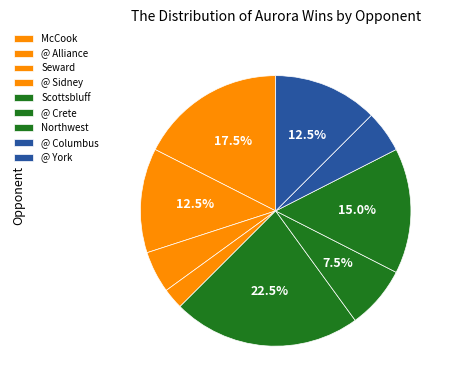

Which has a higher value, Seward or Northwest?

Northwest